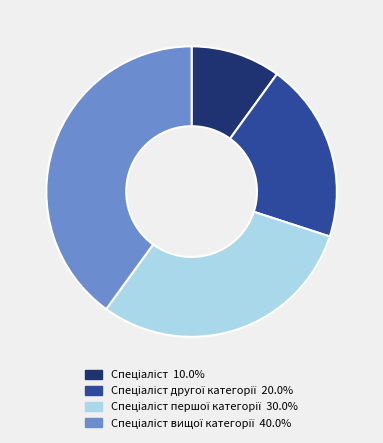

Does any single category account for the majority?

No